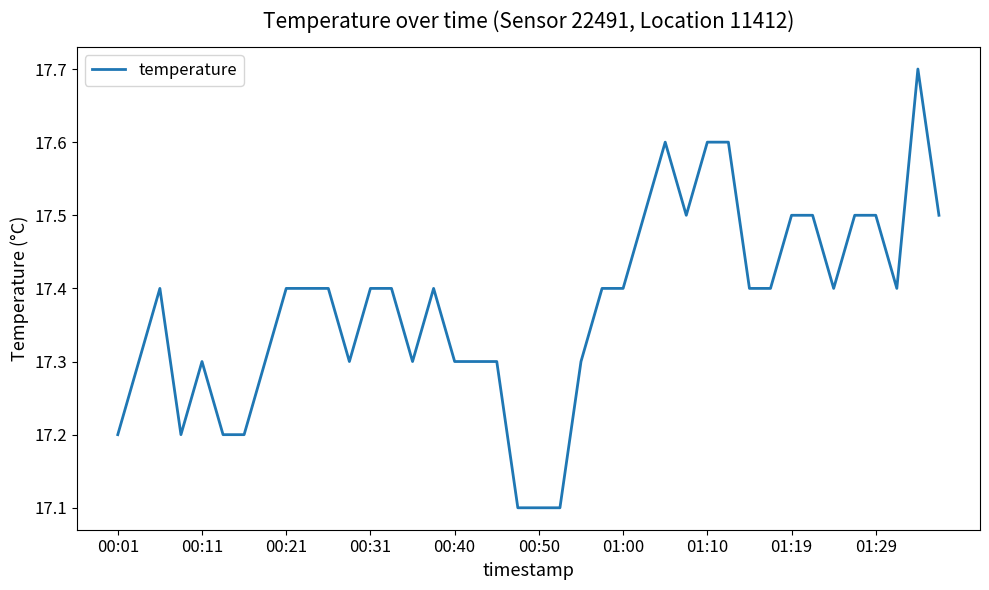

What is the difference between the maximum and minimum values?

0.6